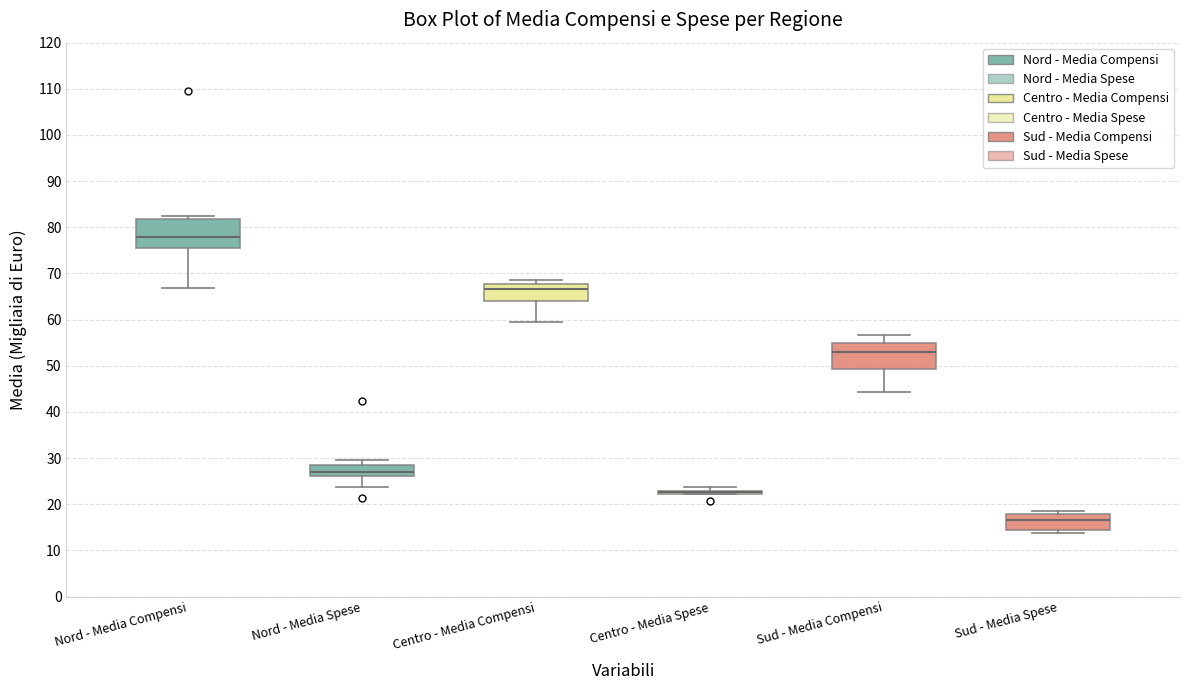

Where does the median line of the box for Sud - Media Spese sit on the y-axis? The values are not printed on the chart, so give them approximately, as read against the axis.

17